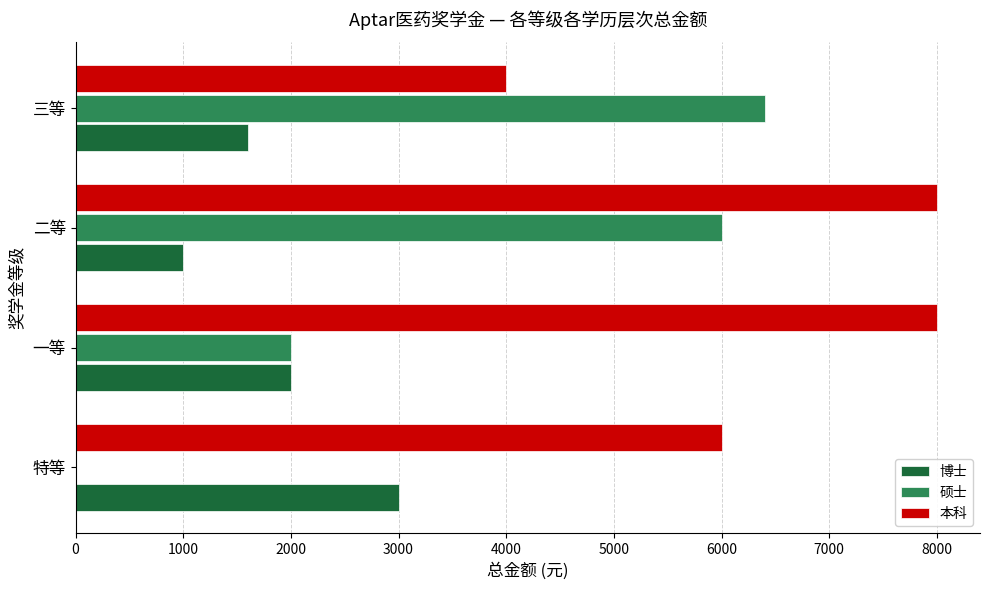

What is the sum of all 硕士 values?

14400